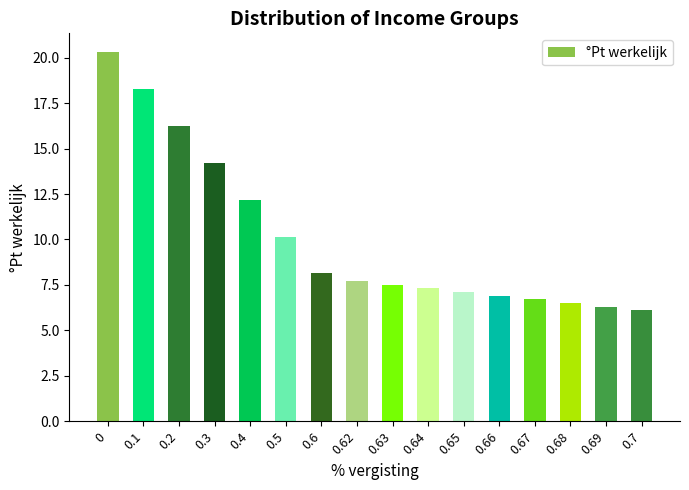

What value does the data have at 0.69?

6.3